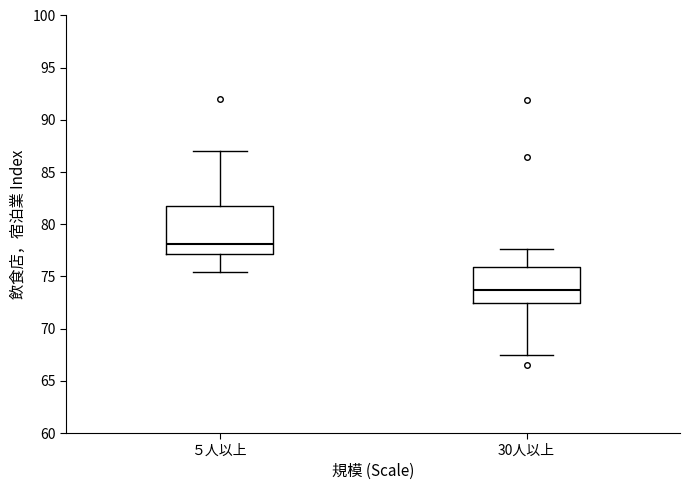

Reading left to right, transcribe this box plot: for each box, give where its median line is, the range the box spans, and where its two whiskers end, as read against the y-axis. The values are not printed on the chart, so give them approximately, as read against the axis.

５人以上: median 78.0, box 77.0 to 82.0, whiskers 75.5 to 87.0
30人以上: median 73.5, box 72.5 to 76.0, whiskers 67.5 to 77.5